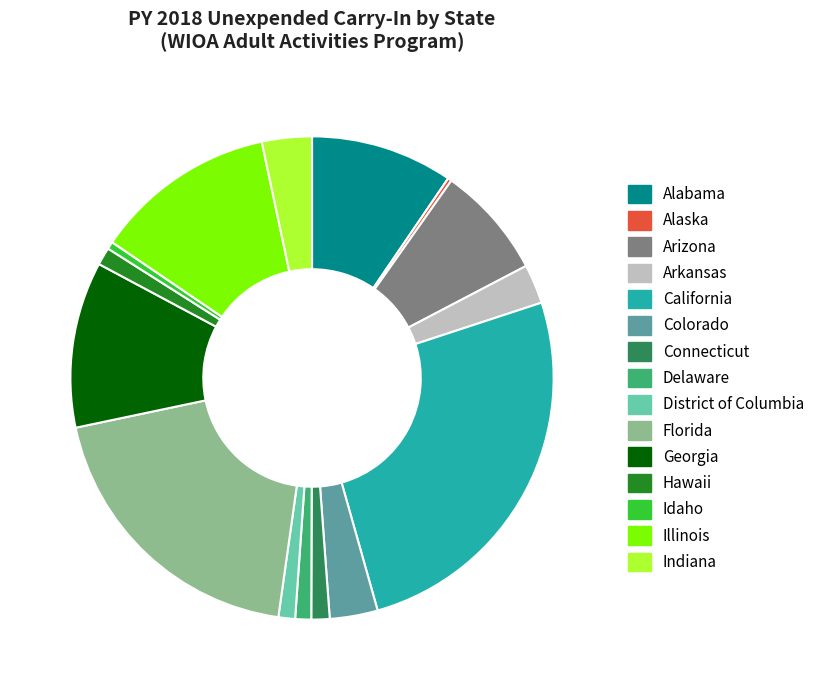

To the nearest percent, what percentage of the pie is Indiana?

3%